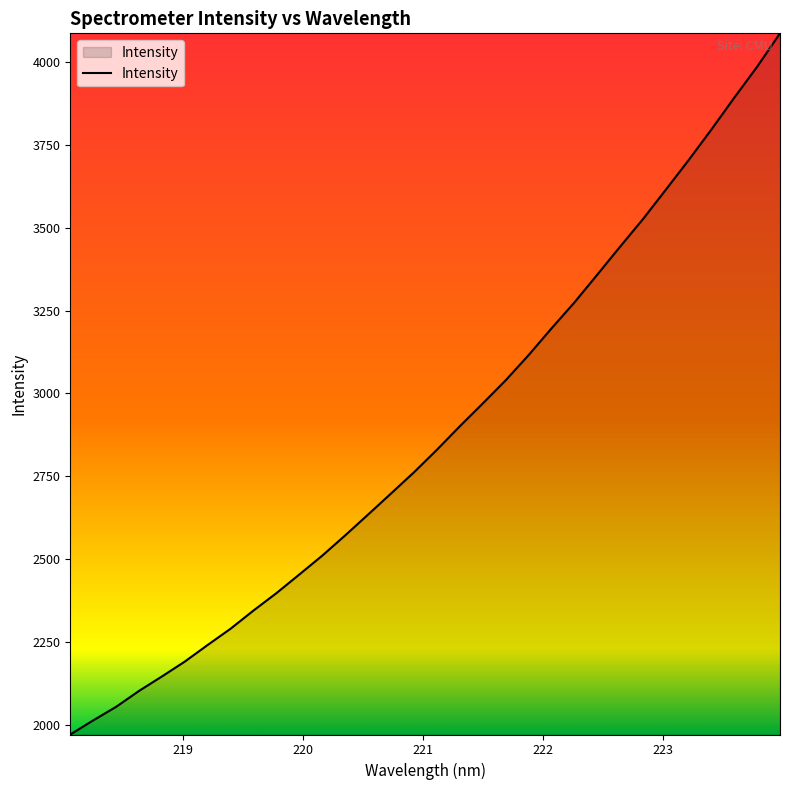

What is the smallest value displayed?

1972.4